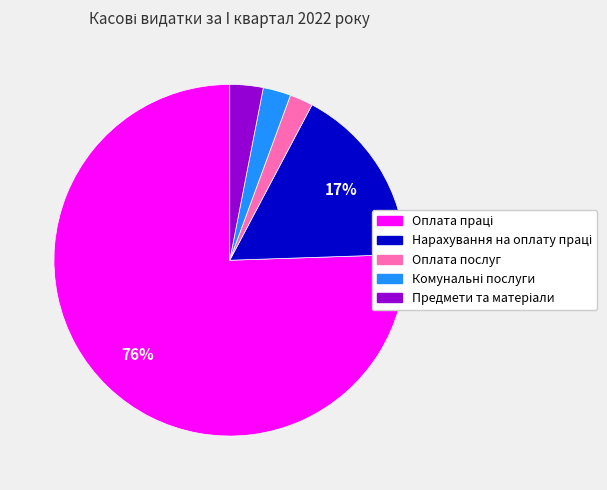

Is there any slice that represents more than half of the pie?

Yes